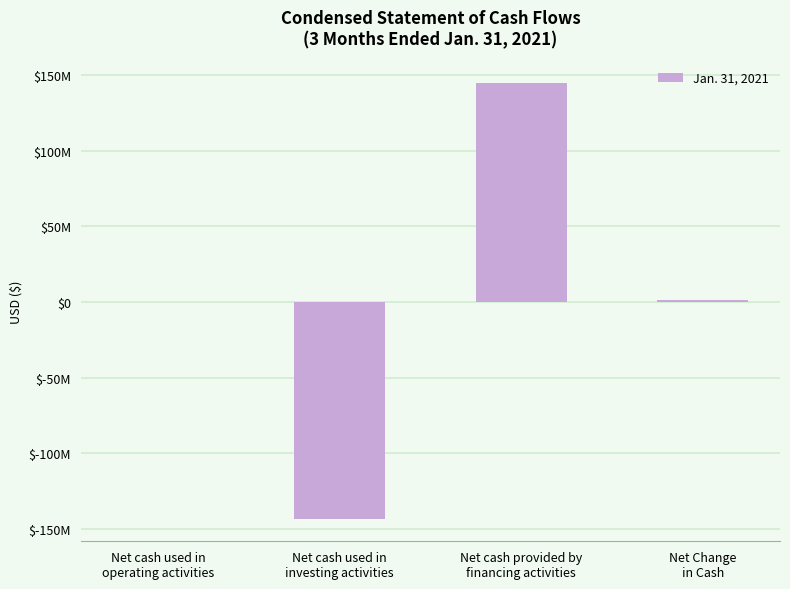

Which category has the highest value across all series?

Net cash provided by
financing activities